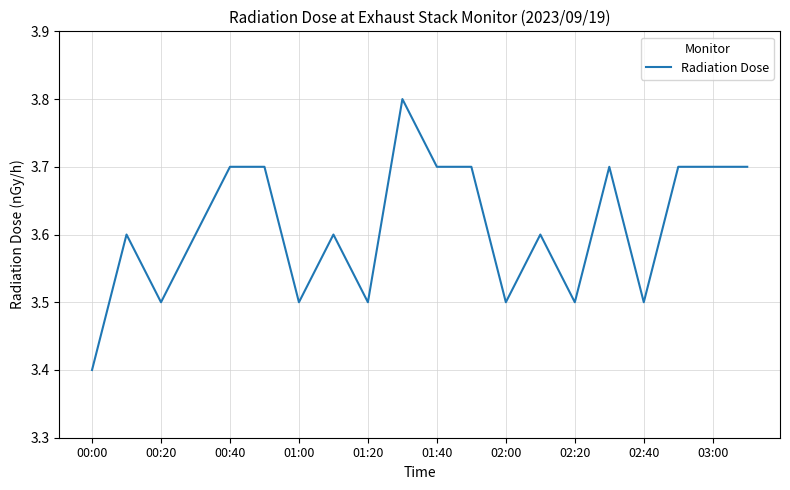

What is the greatest value displayed?

3.8